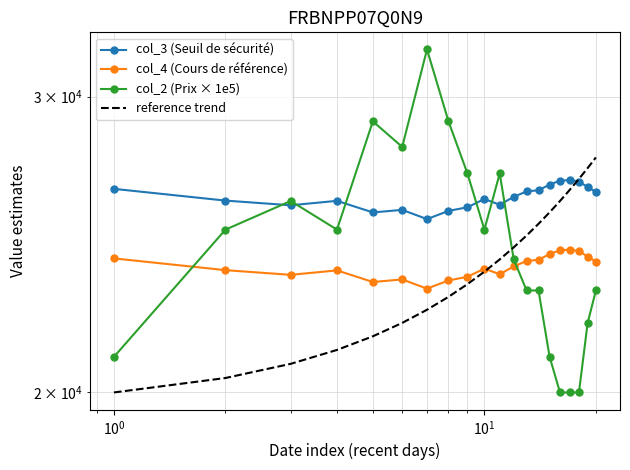

How many categories are shown in the chart?

20